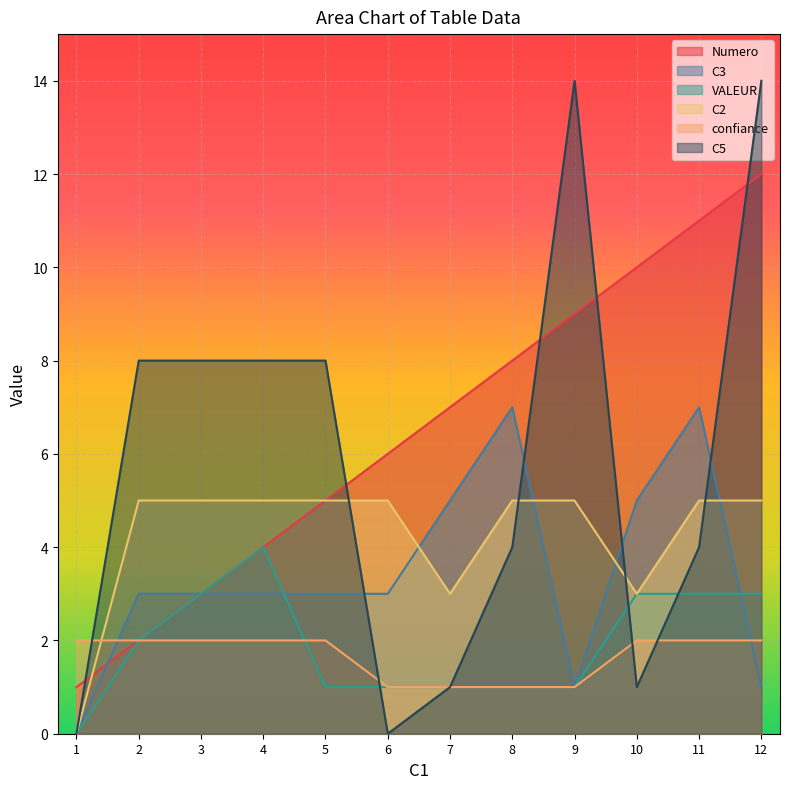

Does the chart display data point markers on the line(s)?

No